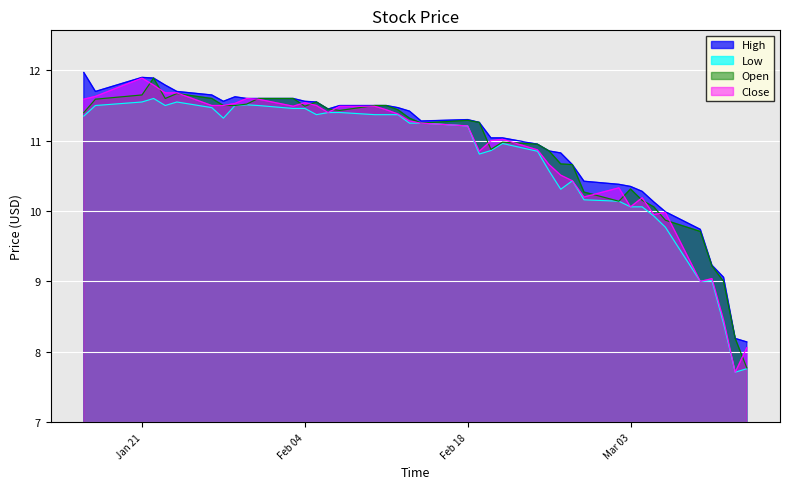

What is the difference between the second highest and minimum values in the Close series?

4.1